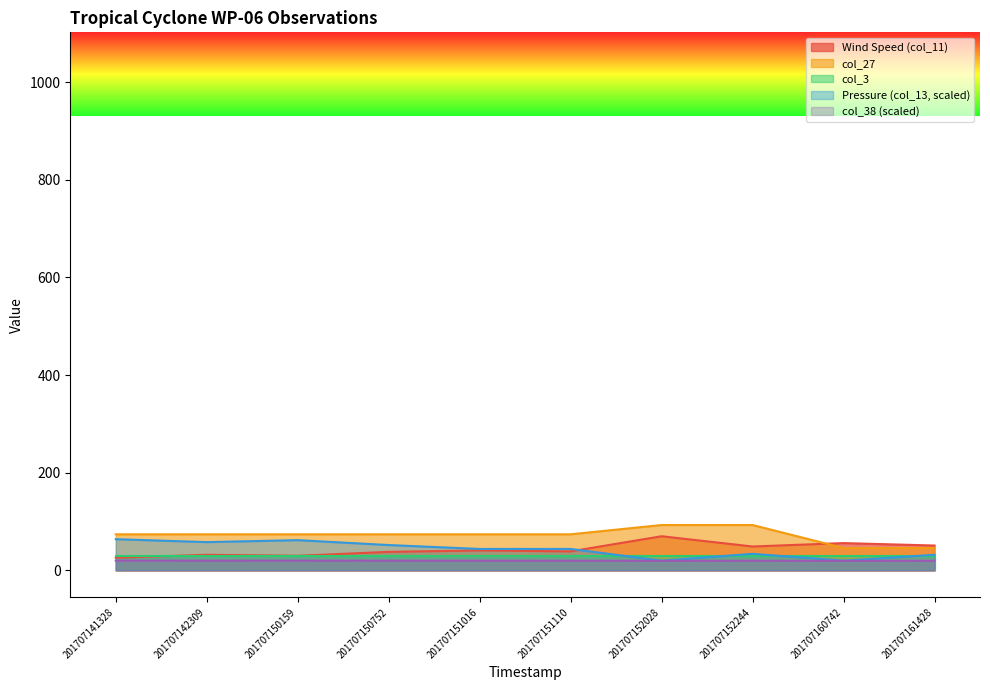

True or false: col_38 and Pressure (col_13) cross at least once.

False